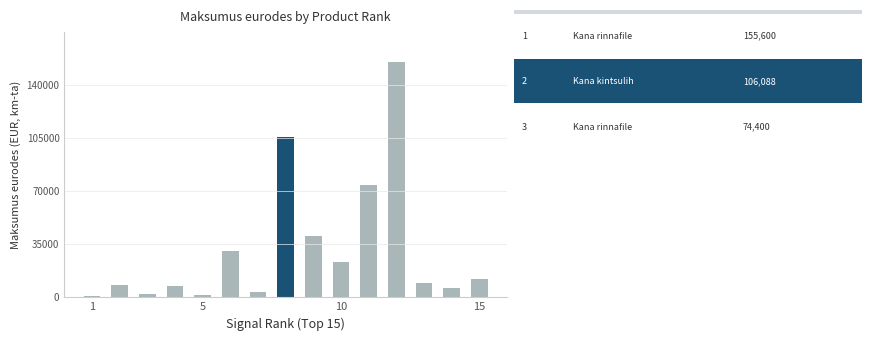

What is the value of the 8th bar from the left?

106088.0